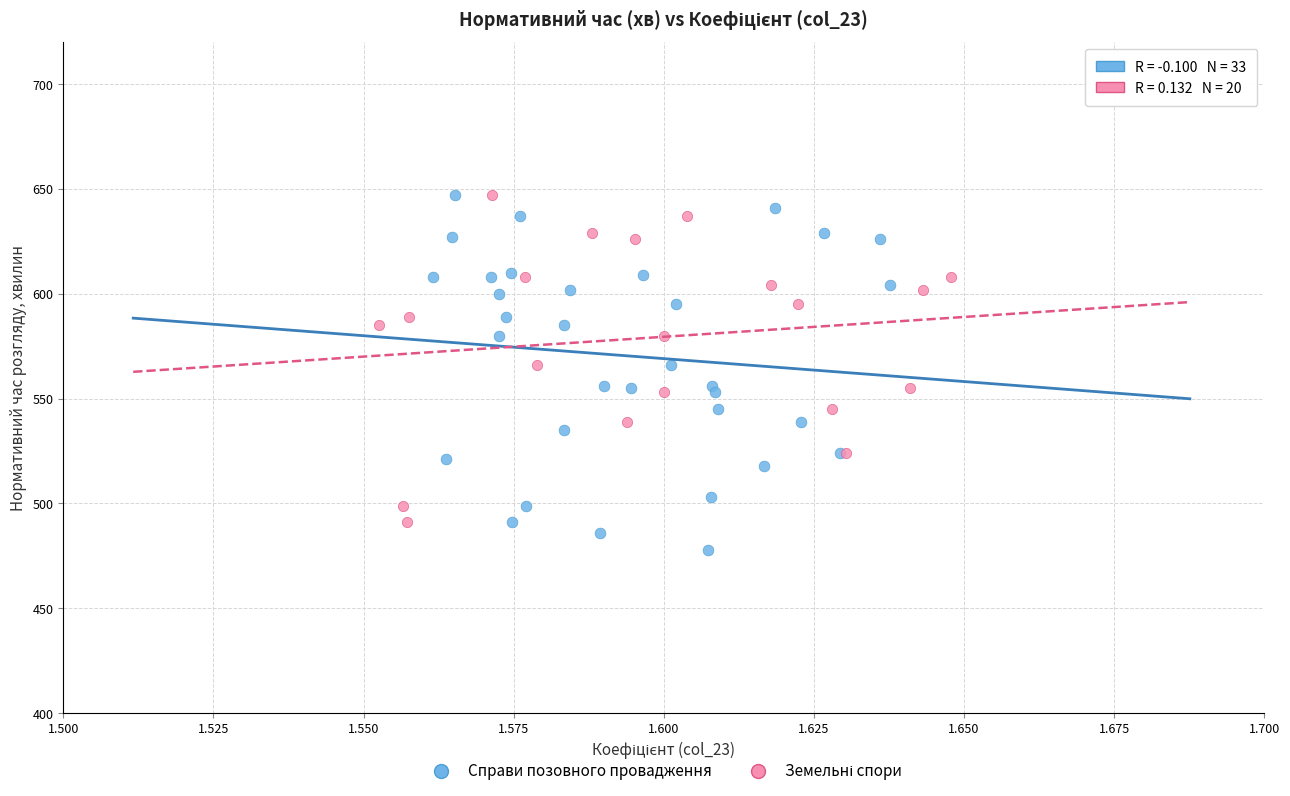

Which series contains the lowest Y value?

Справи позовного провадження